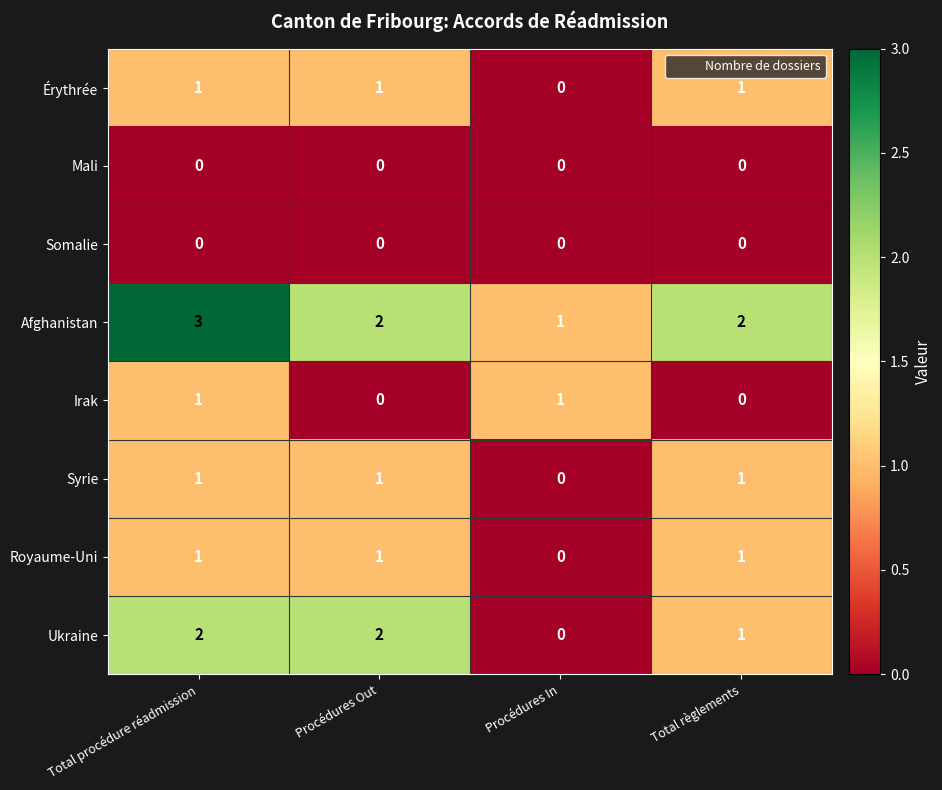

What is the difference between the highest and lowest values at Total procédure réadmission?

3